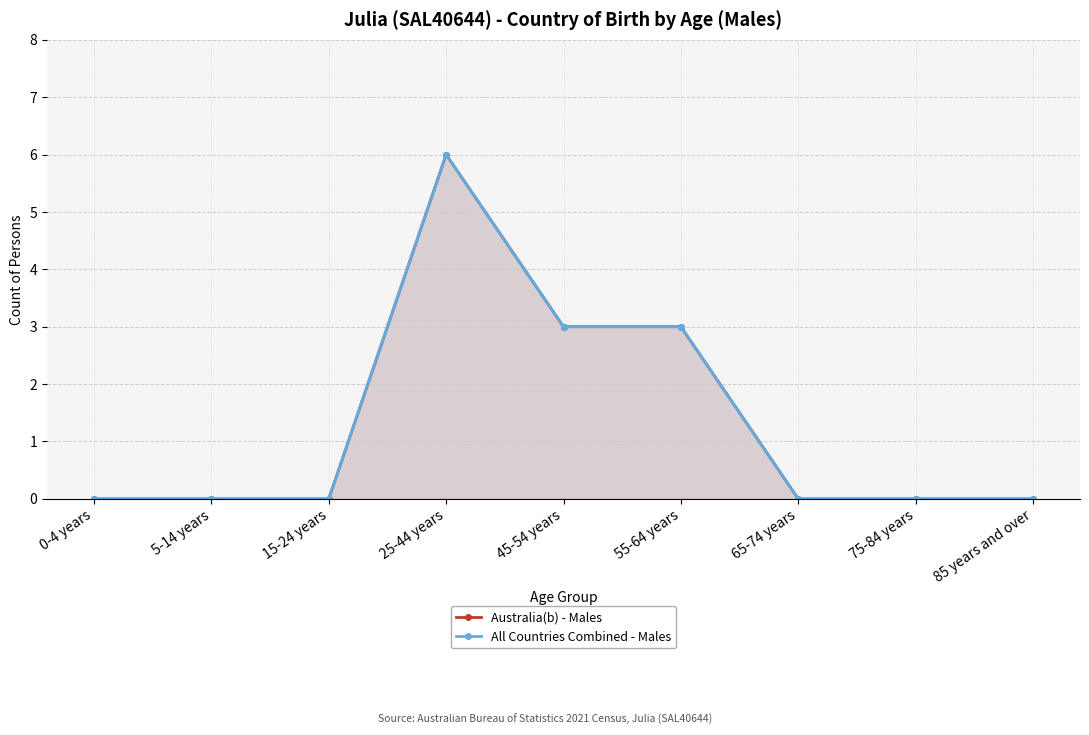

What is the value of the Australia(b) - Males point at the 5th from the left?

3